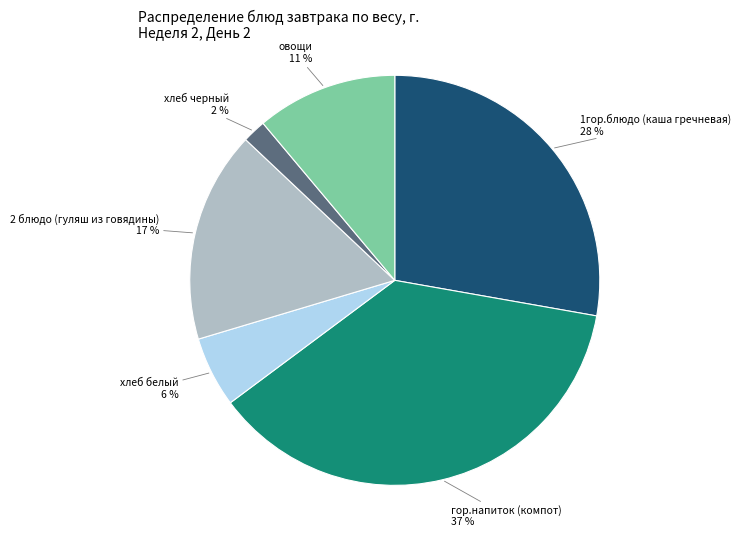

Is there any slice that represents more than half of the pie?

No